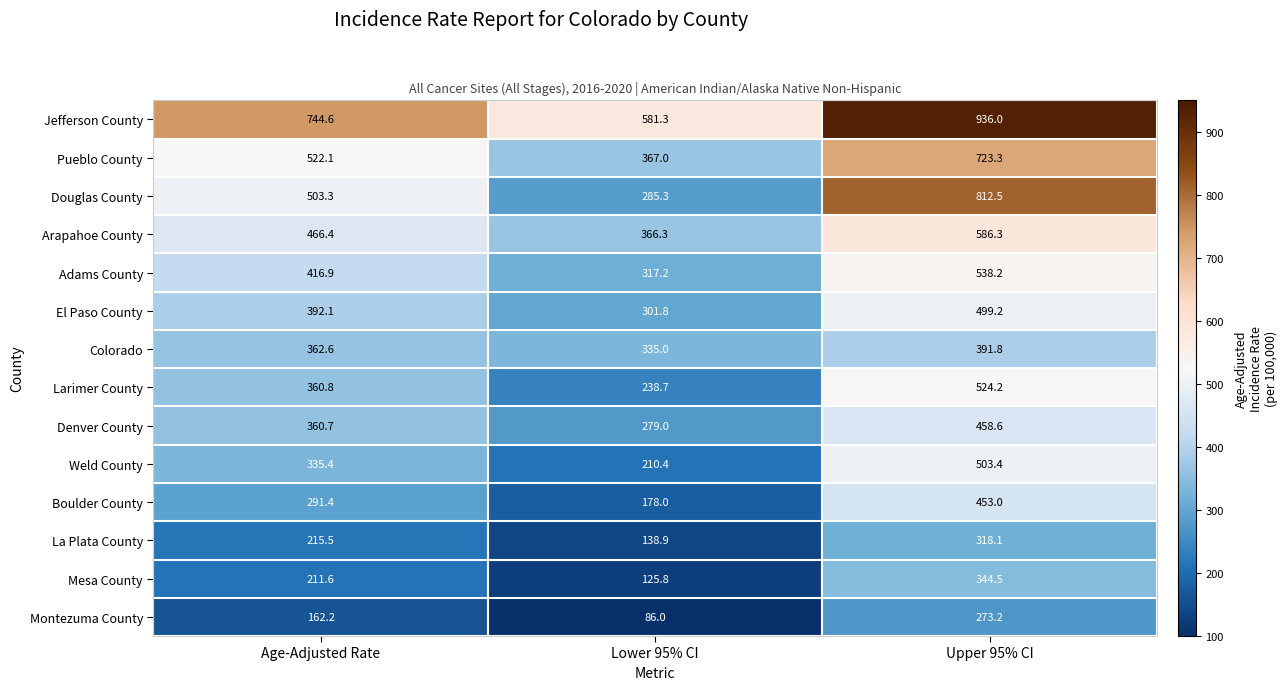

True or false: Colorado has a value of 362.6 at Age-Adjusted Rate.

True